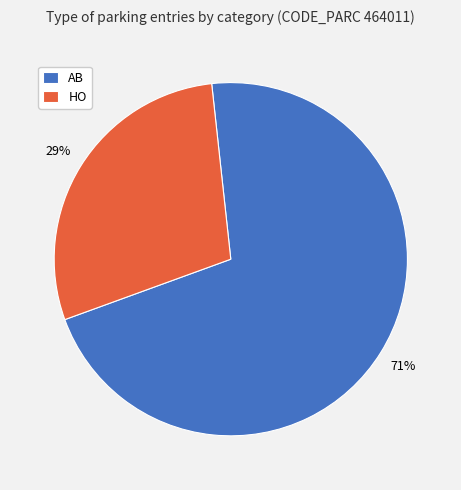

Rank the categories by value from highest to lowest.

AB, HO